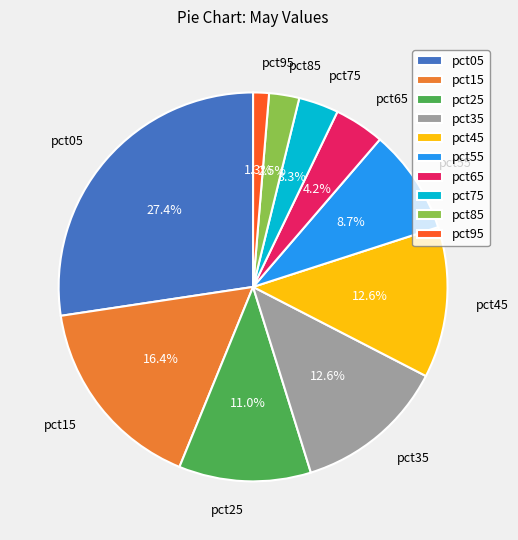

Combined, what portion of the pie is pct35 and pct25?

23.6%